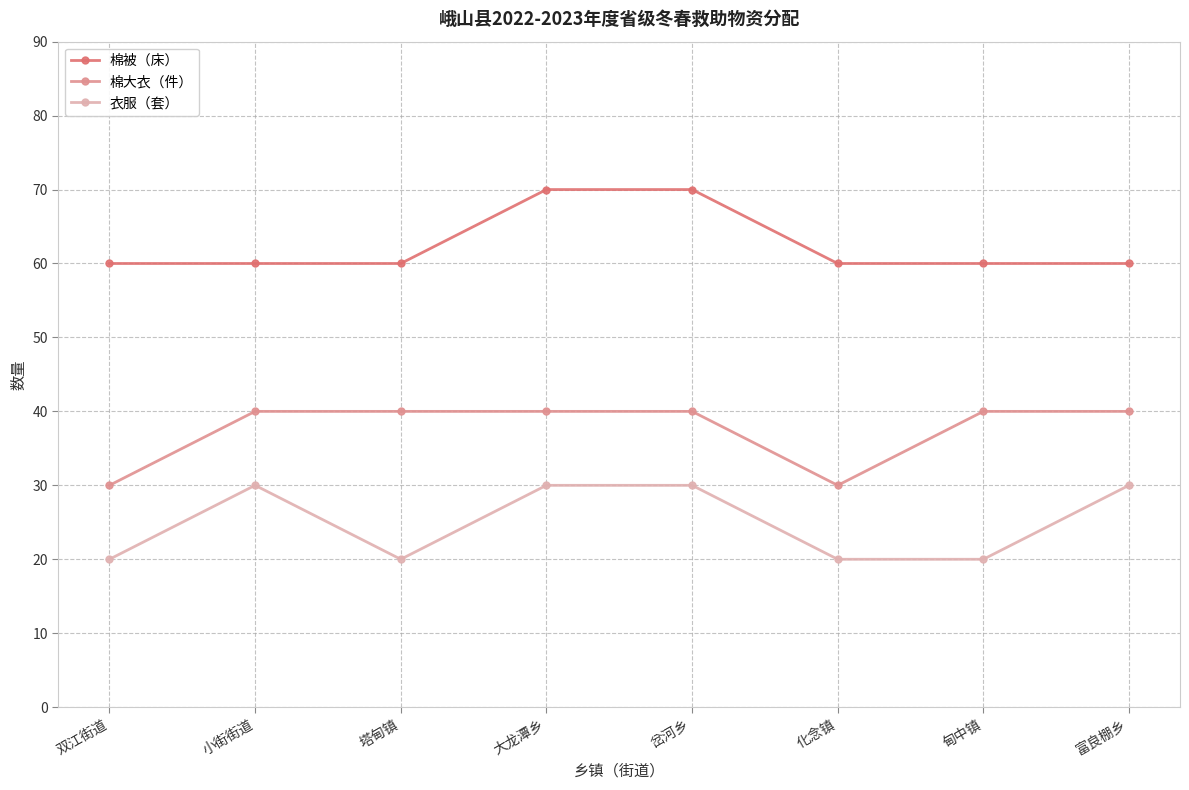

What is the maximum value shown in the chart?

70